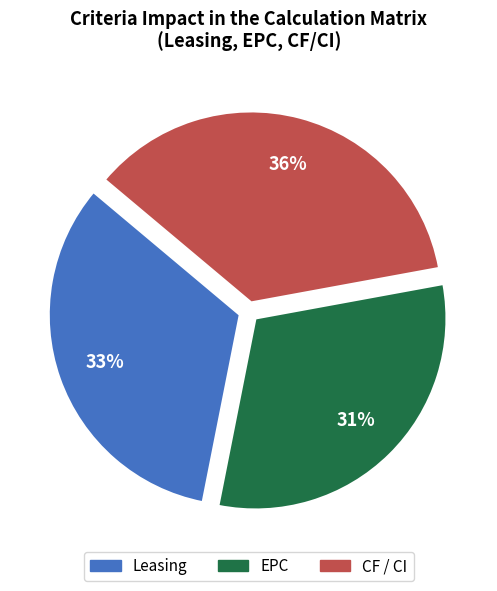

What is the ratio of the value at EPC to the value at Leasing?

0.9